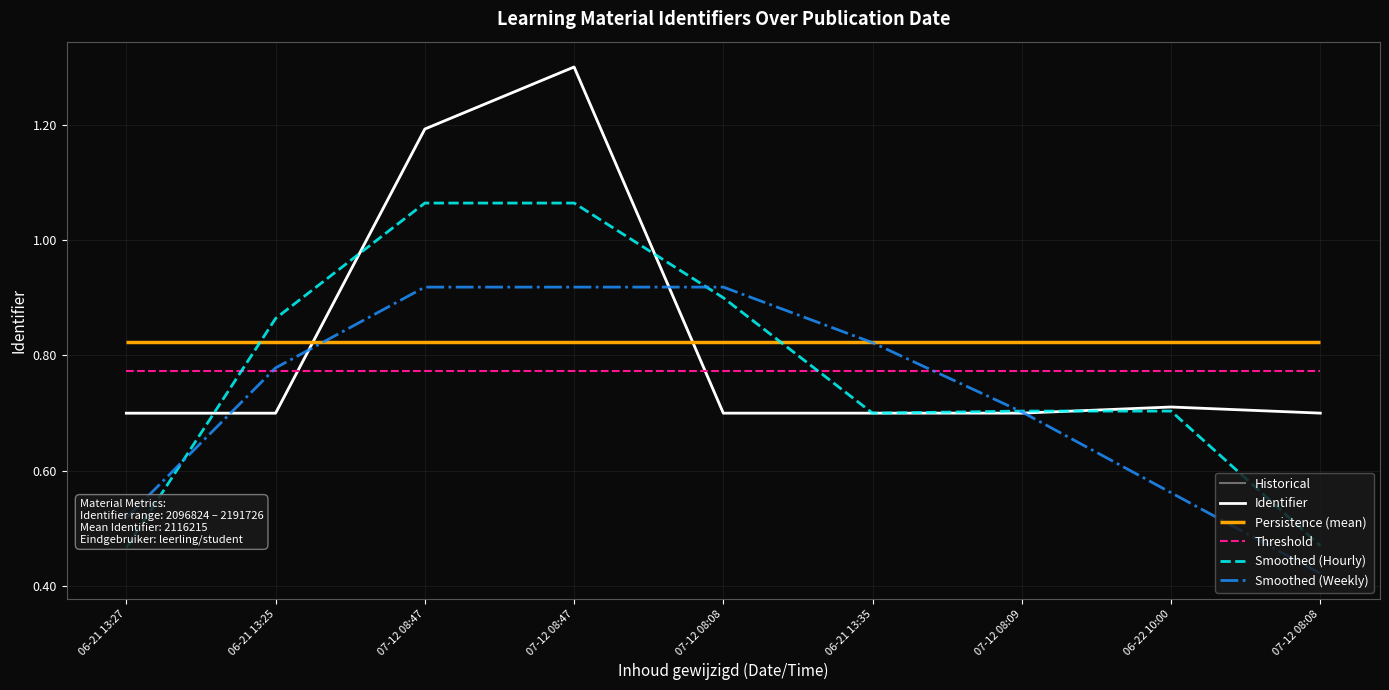

Between 06-21 13:35 and 07-12 08:47, which is larger?

07-12 08:47